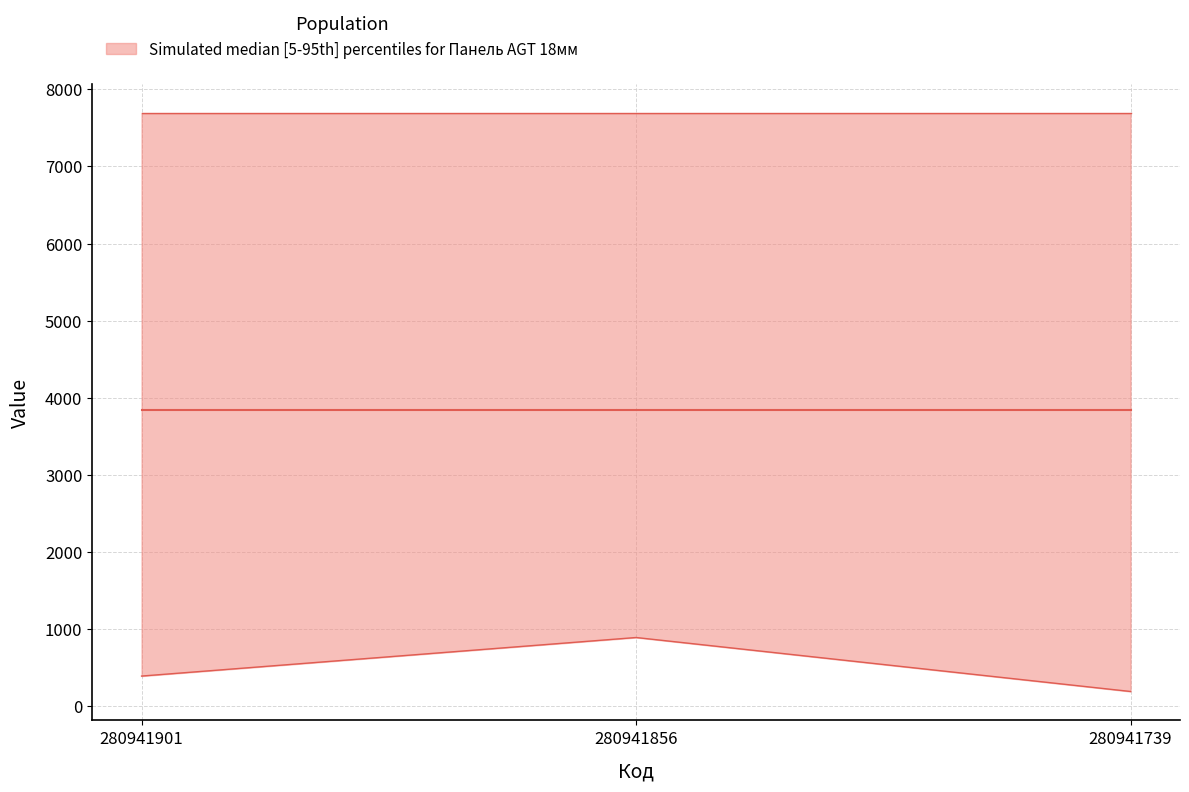

Which has a higher value, 280941901 or 280941856?

280941856